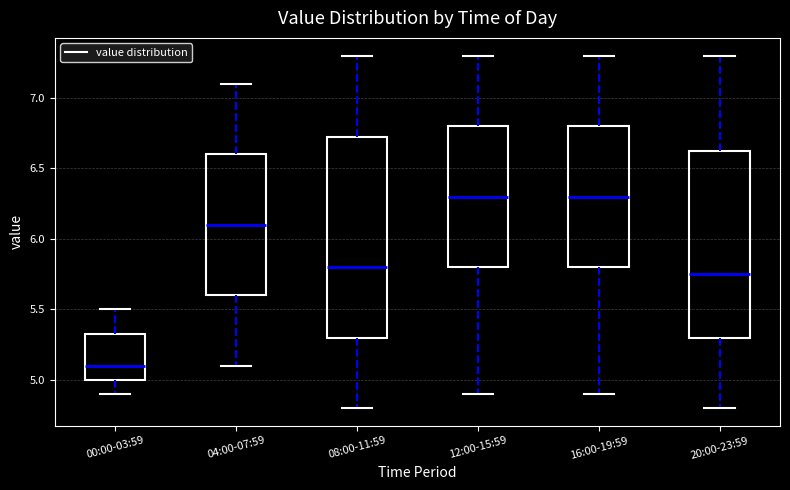

Which box has the lowest median line?

00:00-03:59